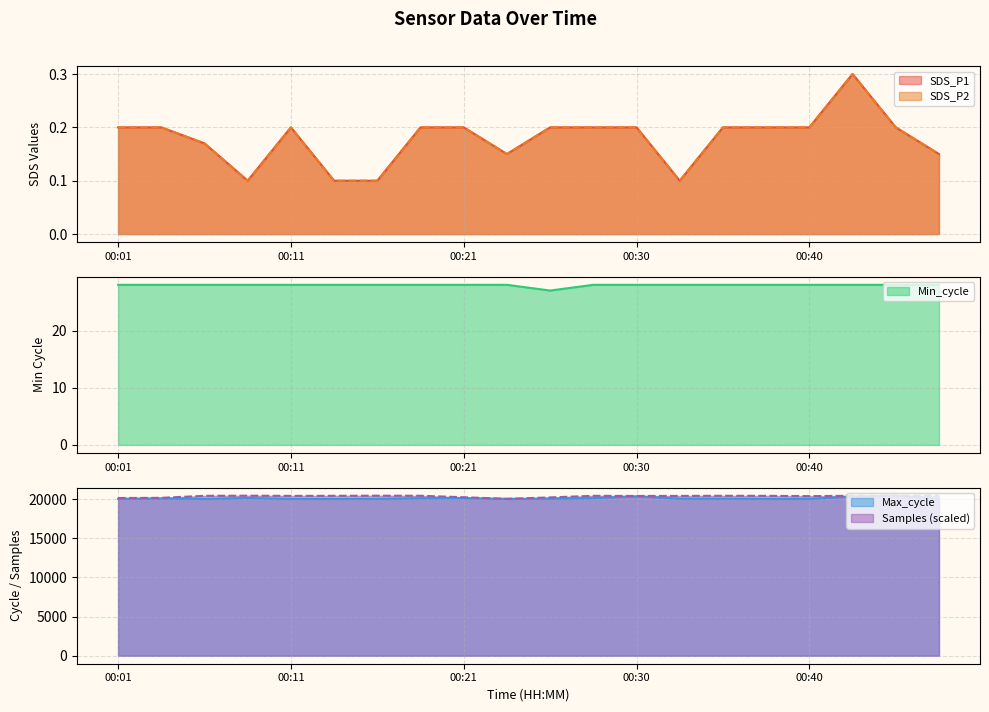

Between 00:01 and 00:23, which is larger?

00:01